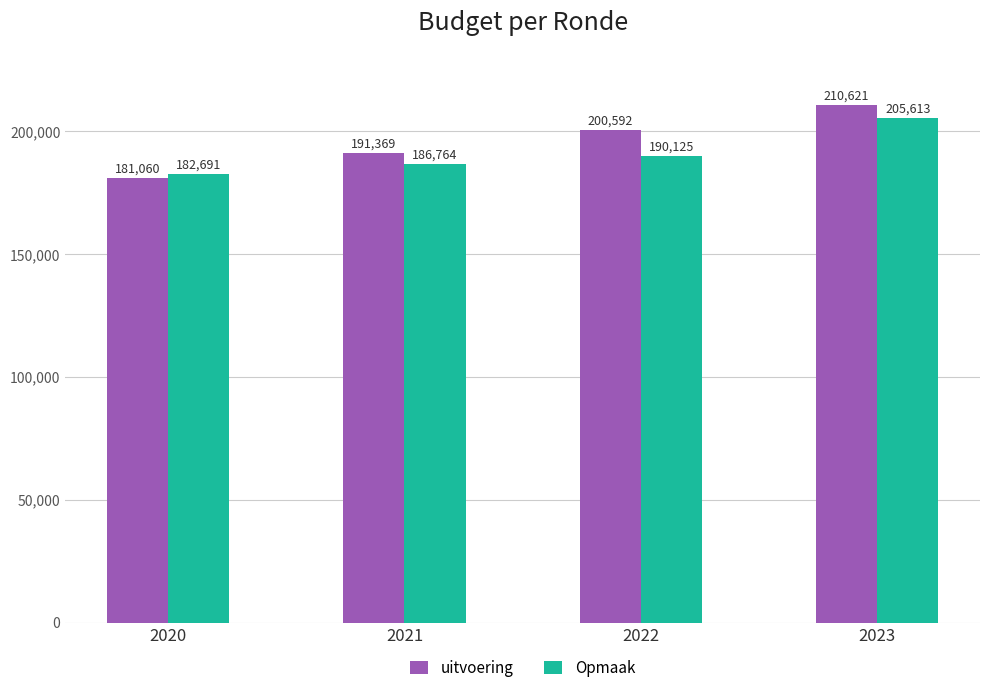

At which label is Opmaak closest to 194152?

2022